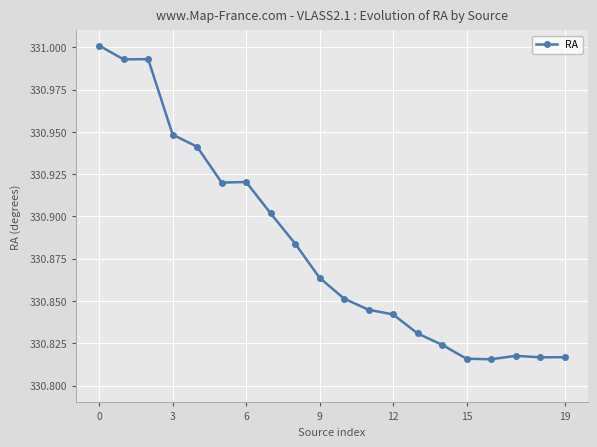

True or false: the data has more than 0 interior local peaks.

True